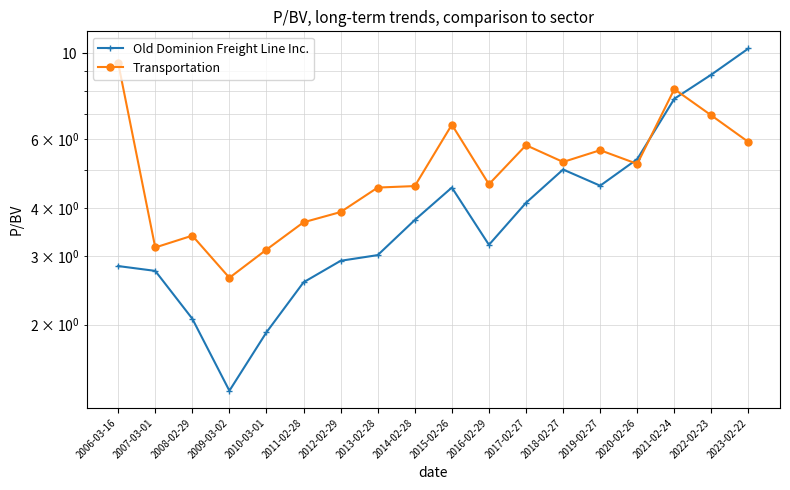

What is the value of the Old Dominion Freight Line Inc. point at the 3rd from the left?

2.1